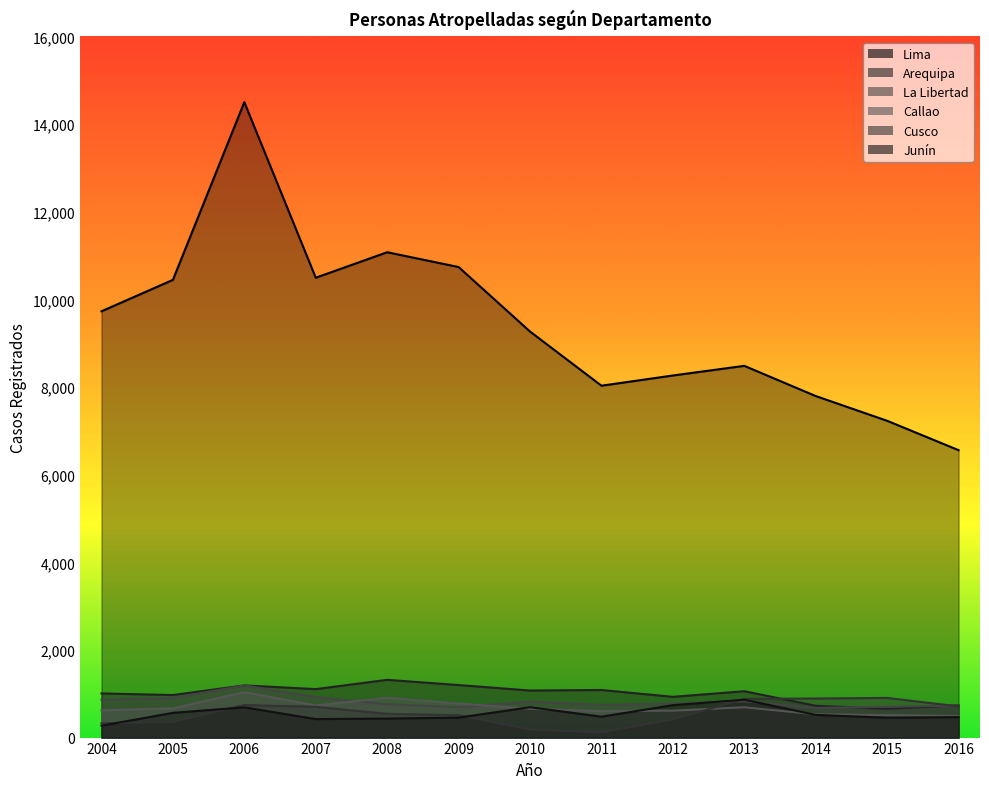

Reading left to right, extract all data points from this chart.

Lima: 9728	10445	14501	10494	11076	10738	9266	8030	8263	8483	7794	7229	6559
Arequipa: 1008	971	1191	1106	1318	1199	1074	1086	930	1058	726	658	737
La Libertad: 866	903	1190	925	760	693	820	745	780	828	676	703	727
Callao: 621	667	1037	732	910	775	657	606	615	692	532	513	490
Cusco: 325	359	743	702	542	511	184	120	414	883	892	905	712
Junín: 271	565	690	422	434	456	693	477	740	864	518	453	467